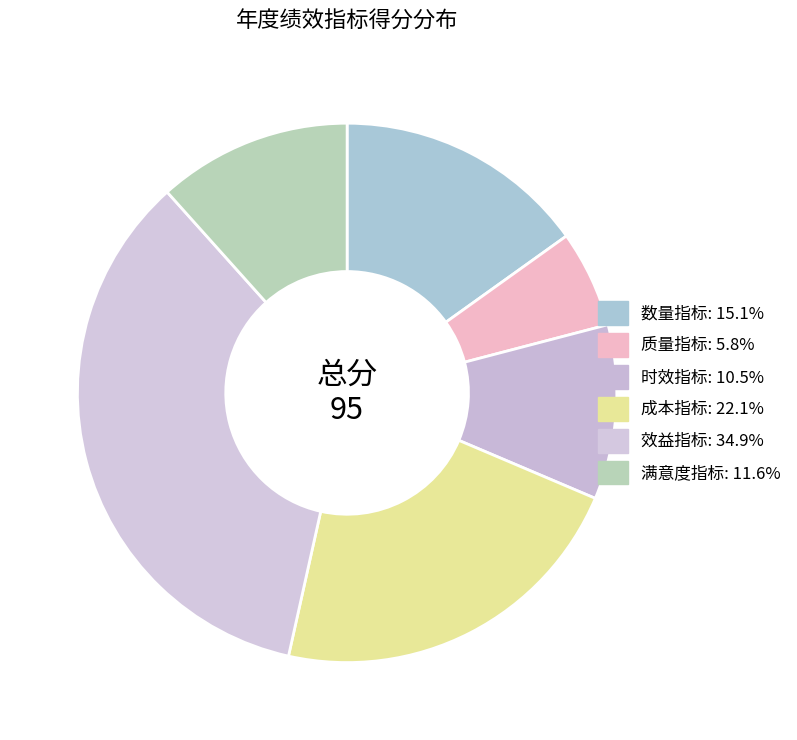

Count the number of slices in the pie.

6